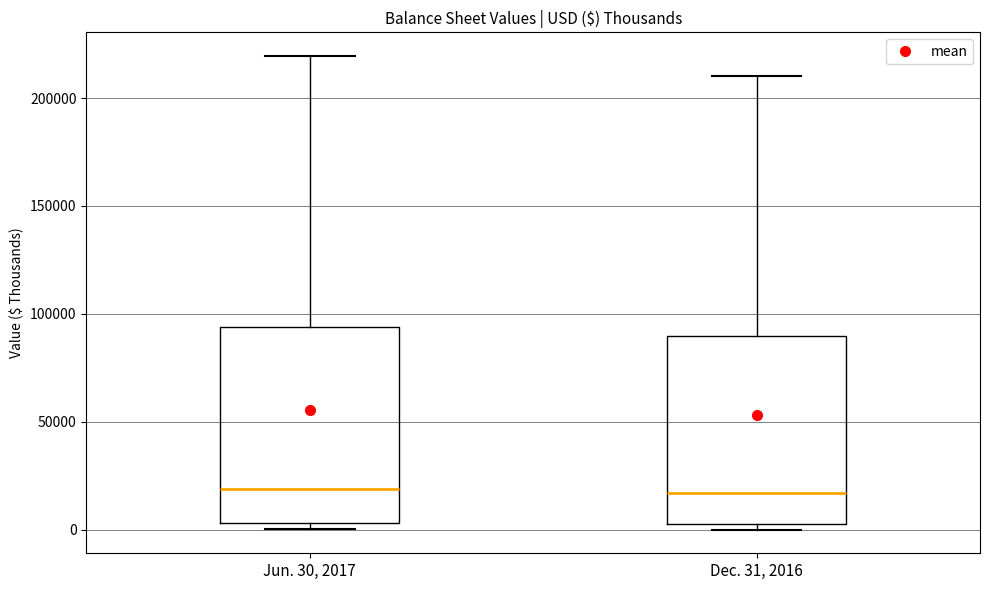

Where is the upper edge of the box for Jun. 30, 2017 on the y-axis? The values are not printed on the chart, so give them approximately, as read against the axis.

95000